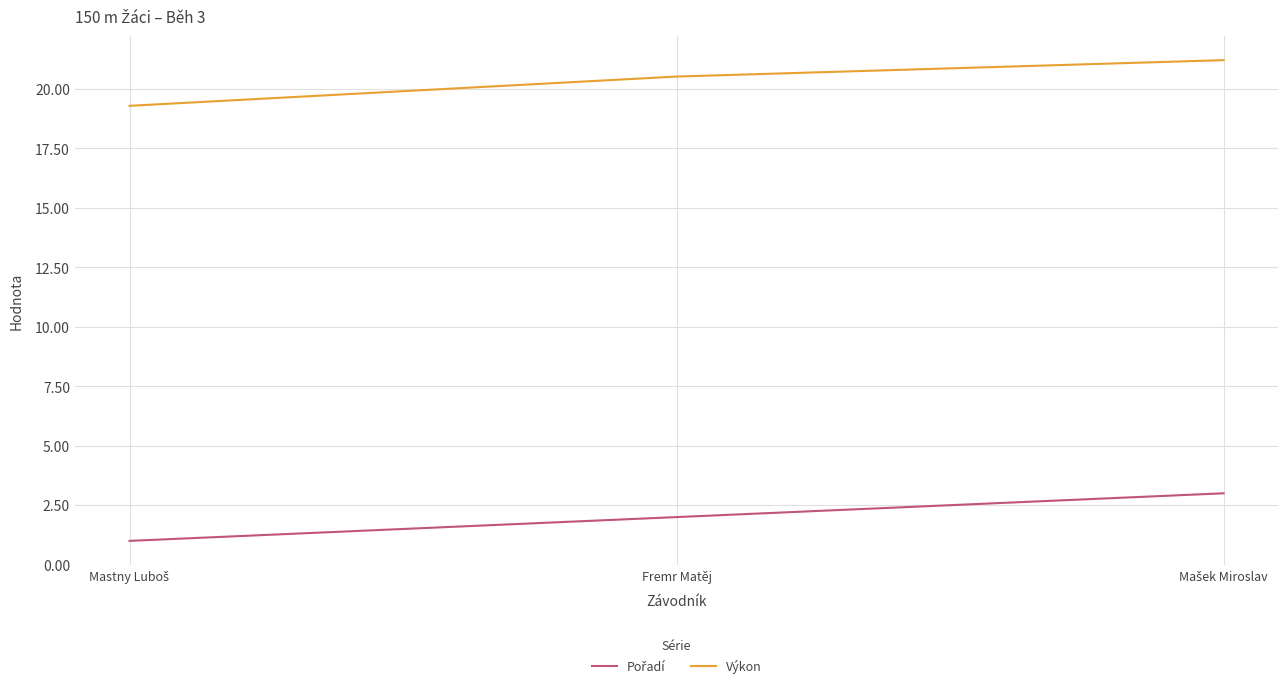

What is the highest value of the Výkon series?

21.2